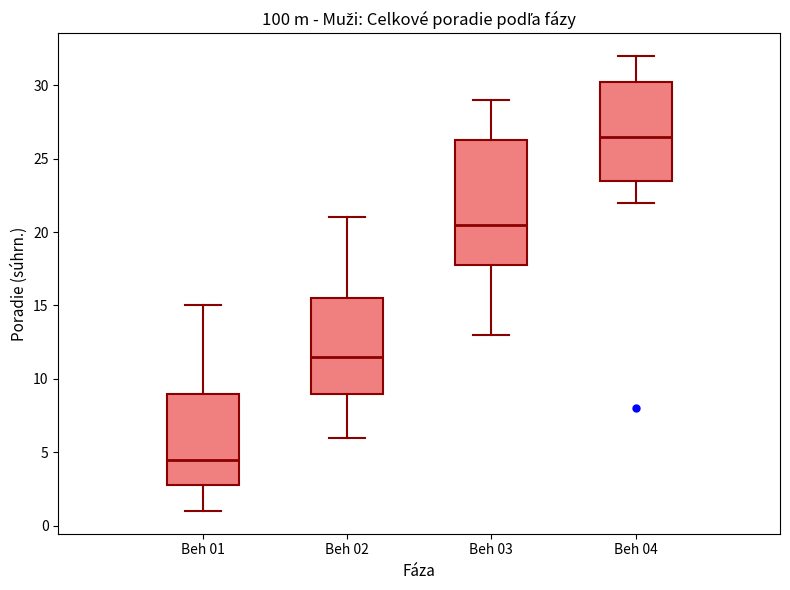

Where does the lower whisker of the box for Beh 01 end on the y-axis? The values are not printed on the chart, so give them approximately, as read against the axis.

1.0